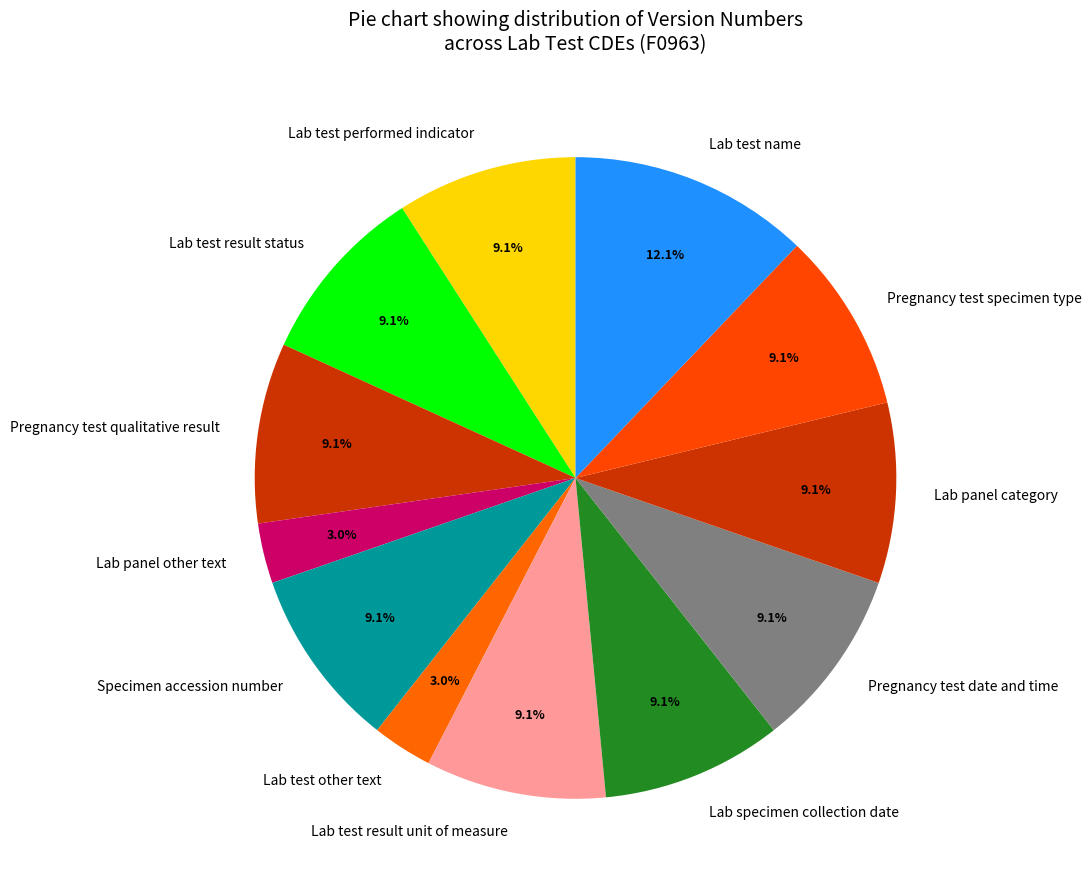

Is it true that Lab test other text is 3% of the pie?

True